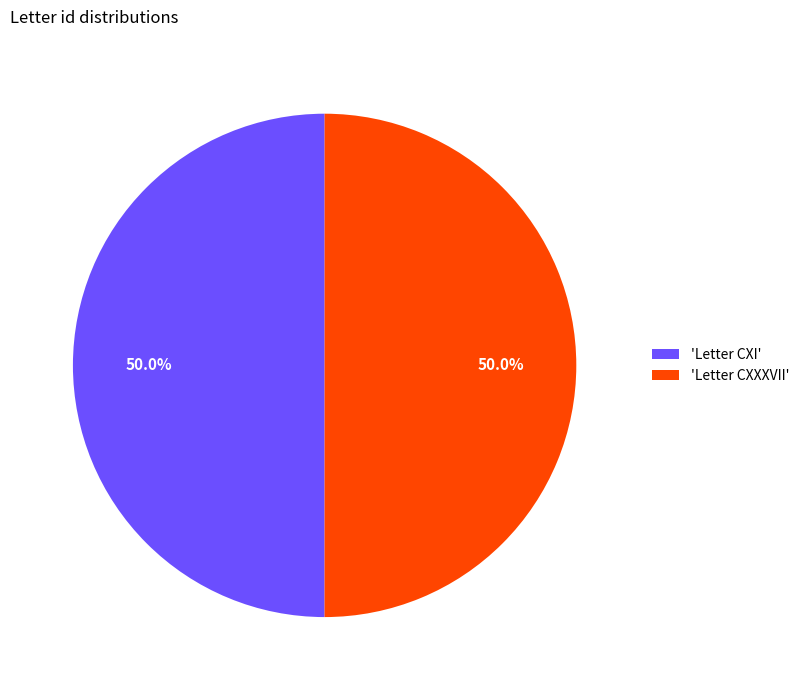

Approximately how many times larger is the value at 'Letter CXXXVII' compared to 'Letter CXI'?

1.0